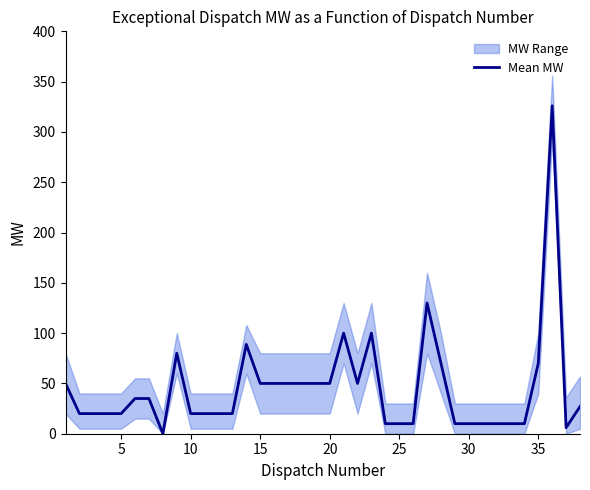

True or false: Mean MW has a value of 112.0 at 35.

False